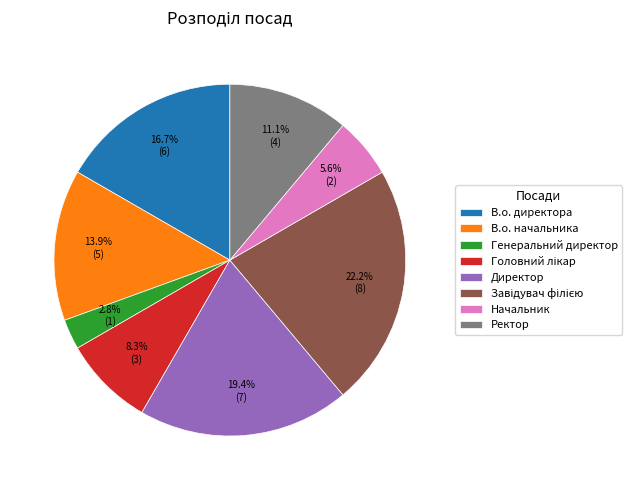

How many segments does this pie chart have?

8